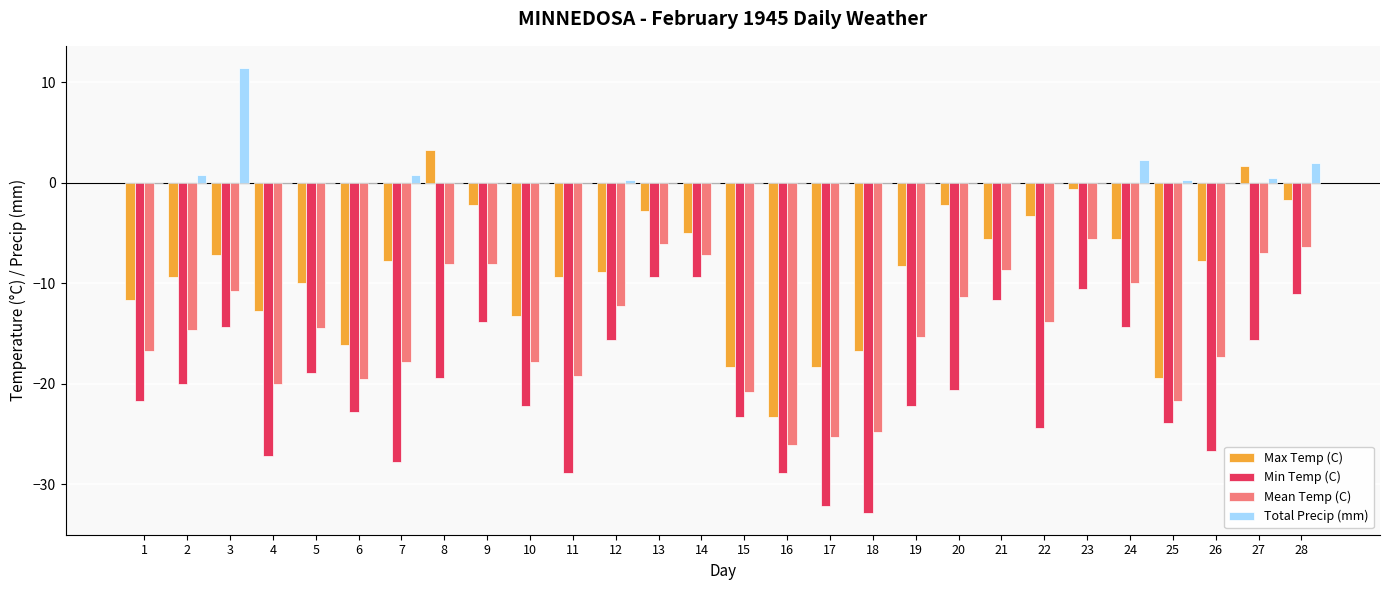

Are the bars horizontal?

No